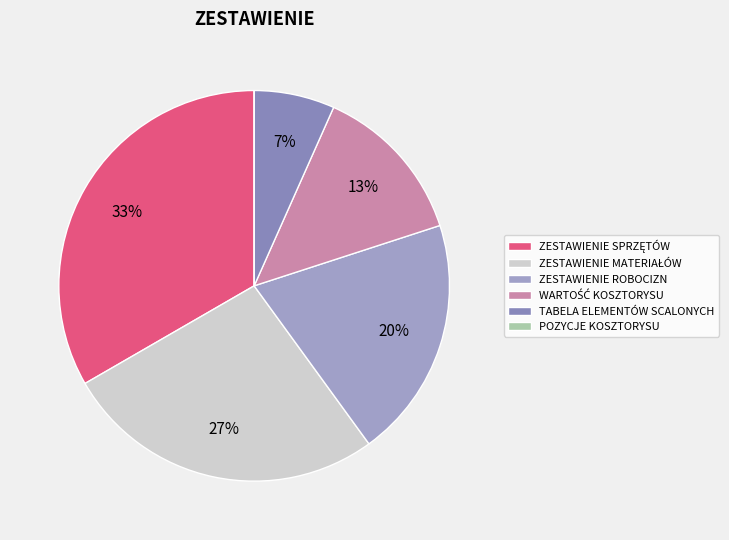

What is the smallest slice in the pie chart?

POZYCJE KOSZTORYSU